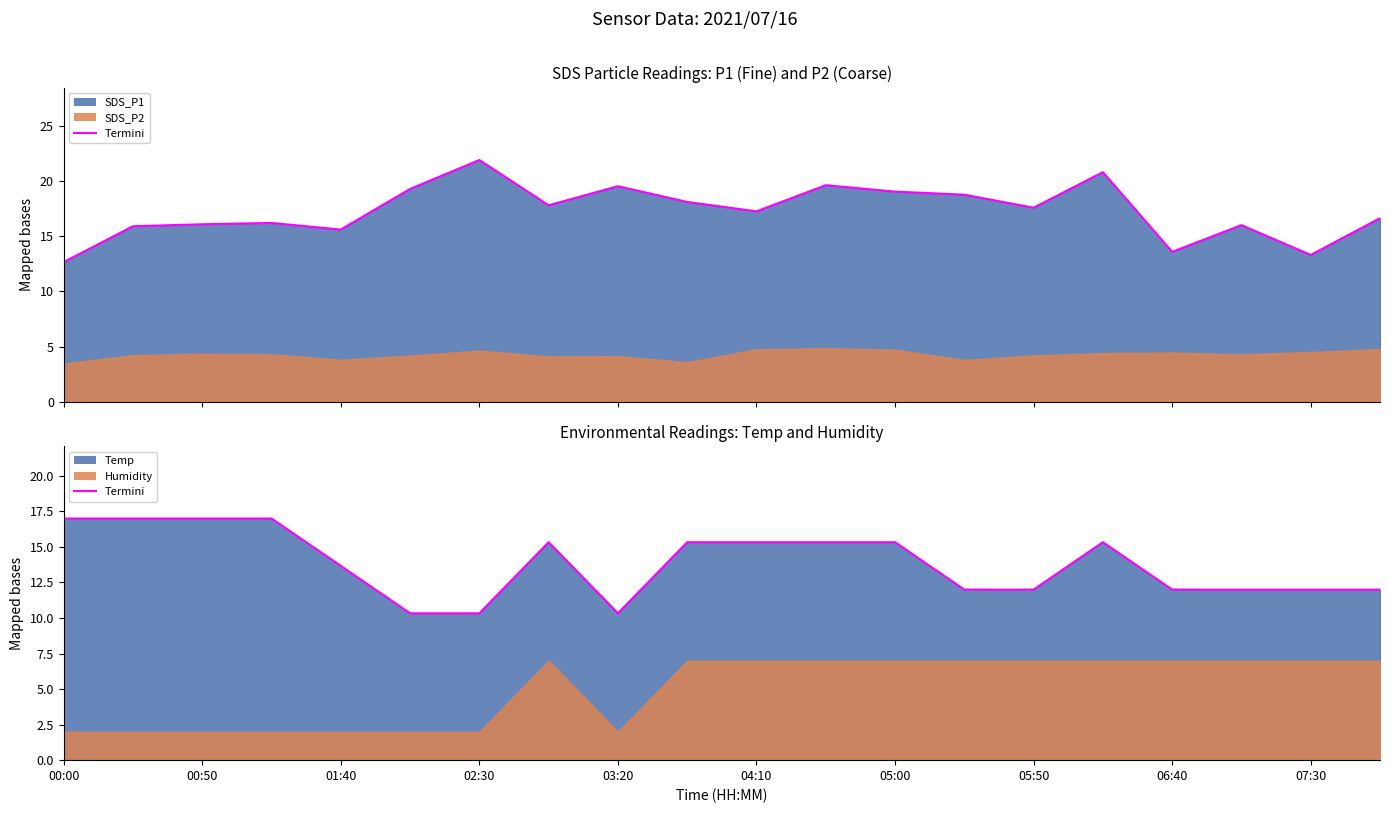

What is the difference between the second highest and minimum values?

6.7